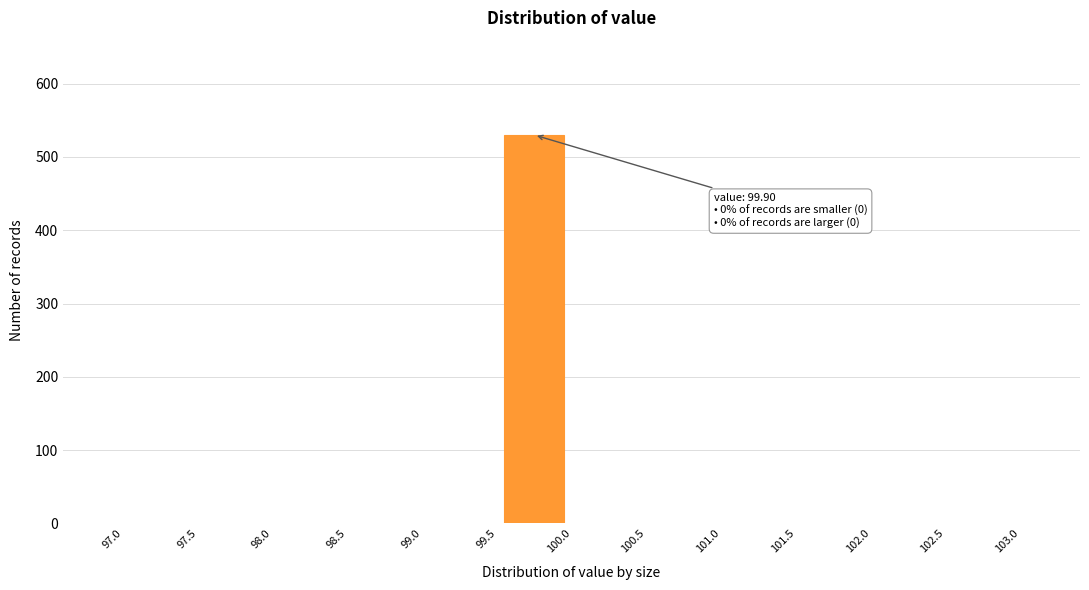

Which range on the x-axis has the tallest bar?

99.5 to 100.0